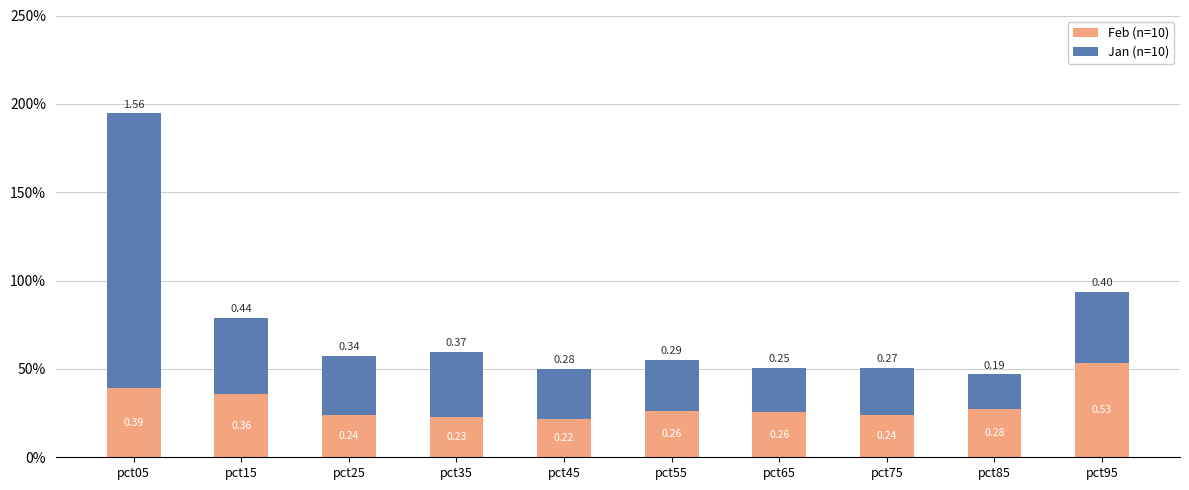

What is the average value of the Jan (n=10) series?

0.4